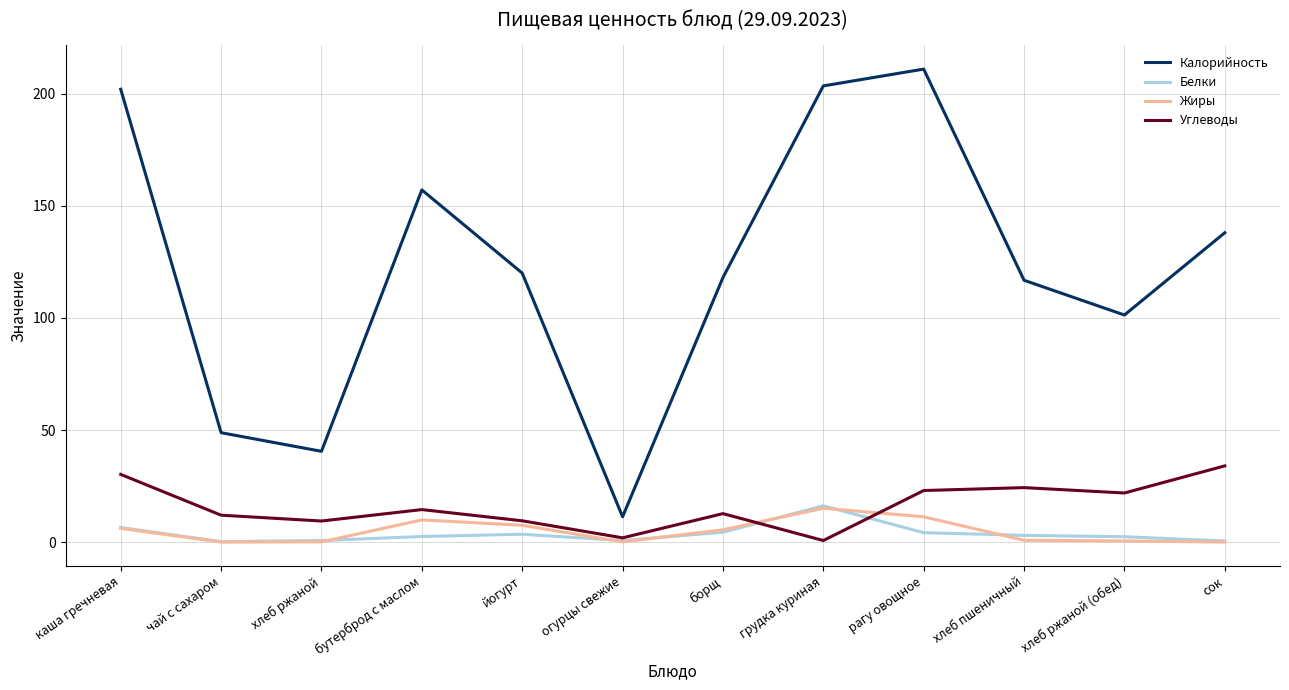

Is the value of Жиры at чай с сахаром greater than the value of Белки at грудка куриная?

No